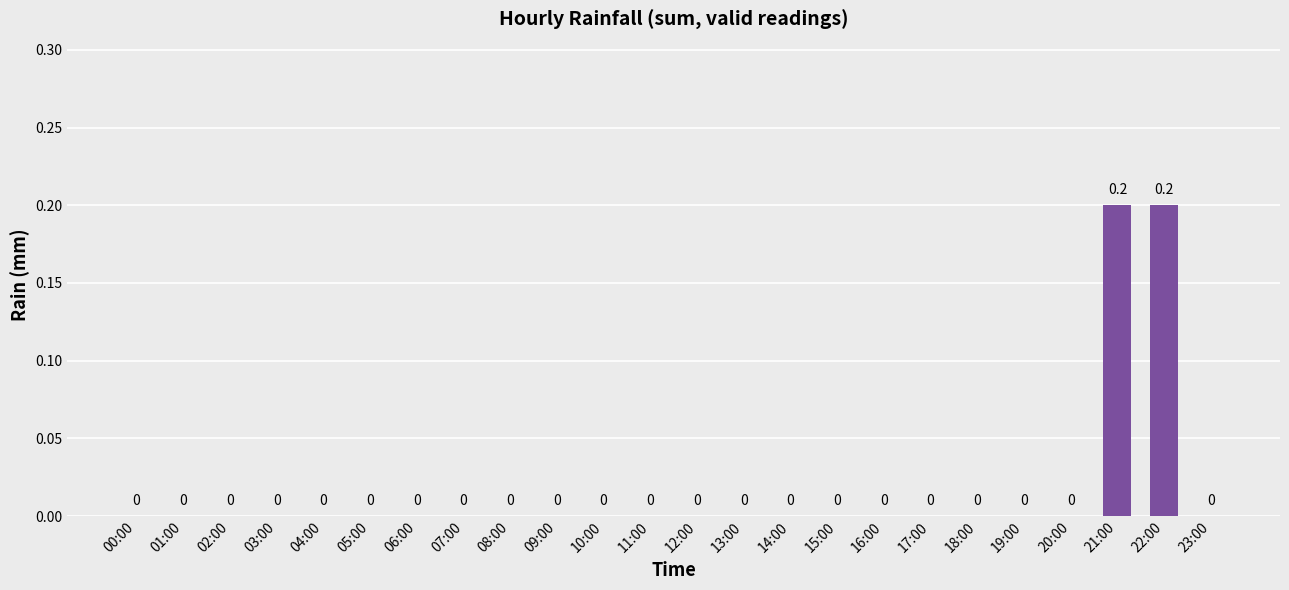

How many series are shown in this chart?

1